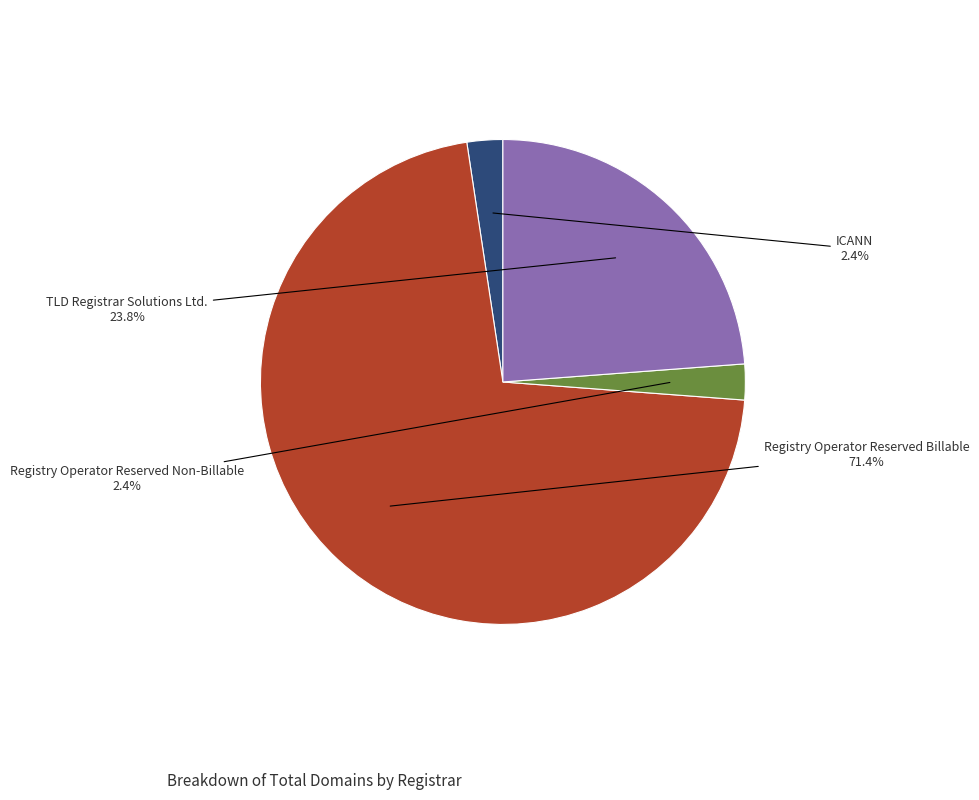

Count the number of slices in the pie.

4